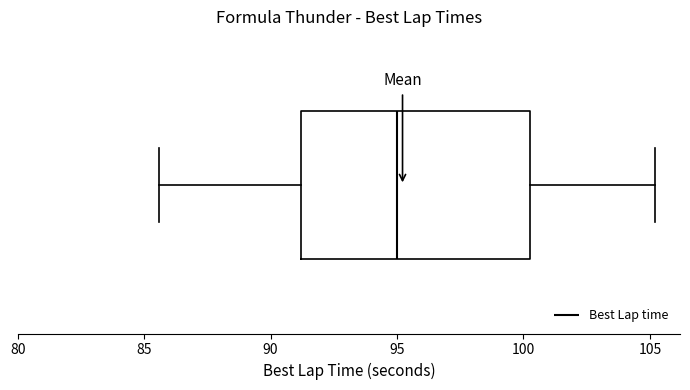

Transcribe this box plot: give where the median line is, the range the box spans, and where the two whiskers end, as read against the x-axis. The values are not printed on the chart, so give them approximately, as read against the axis.

median 95.0, box 91.0 to 100.0, whiskers 85.5 to 105.0